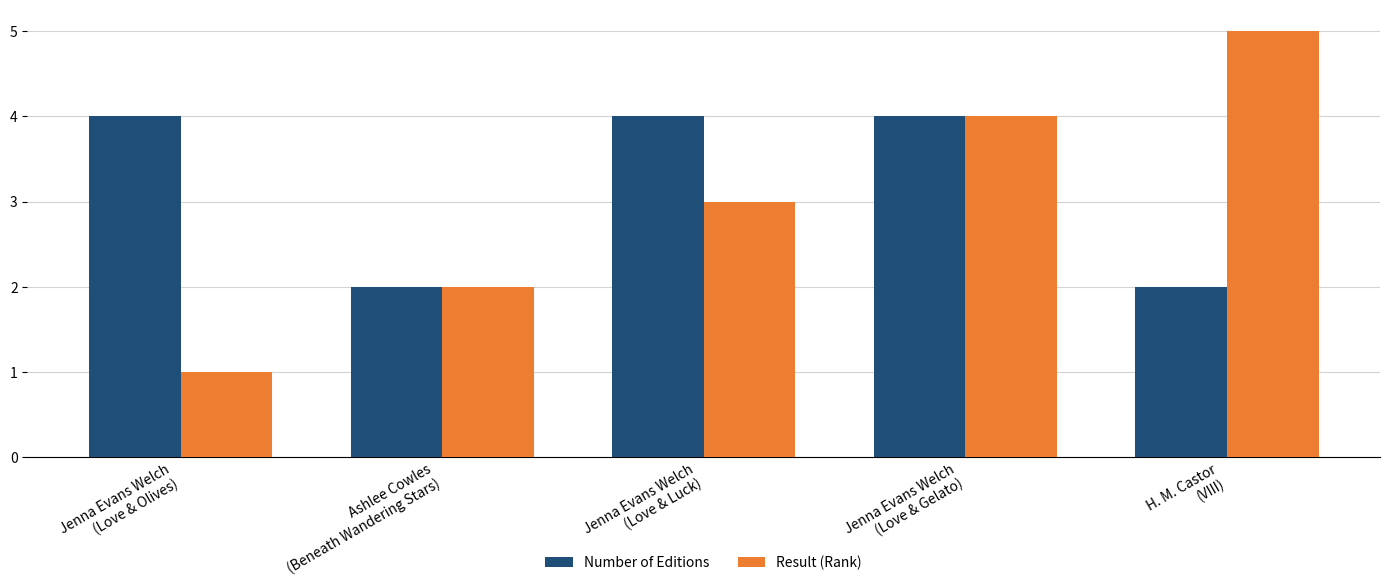

What is the sum of all Number of Editions values?

16